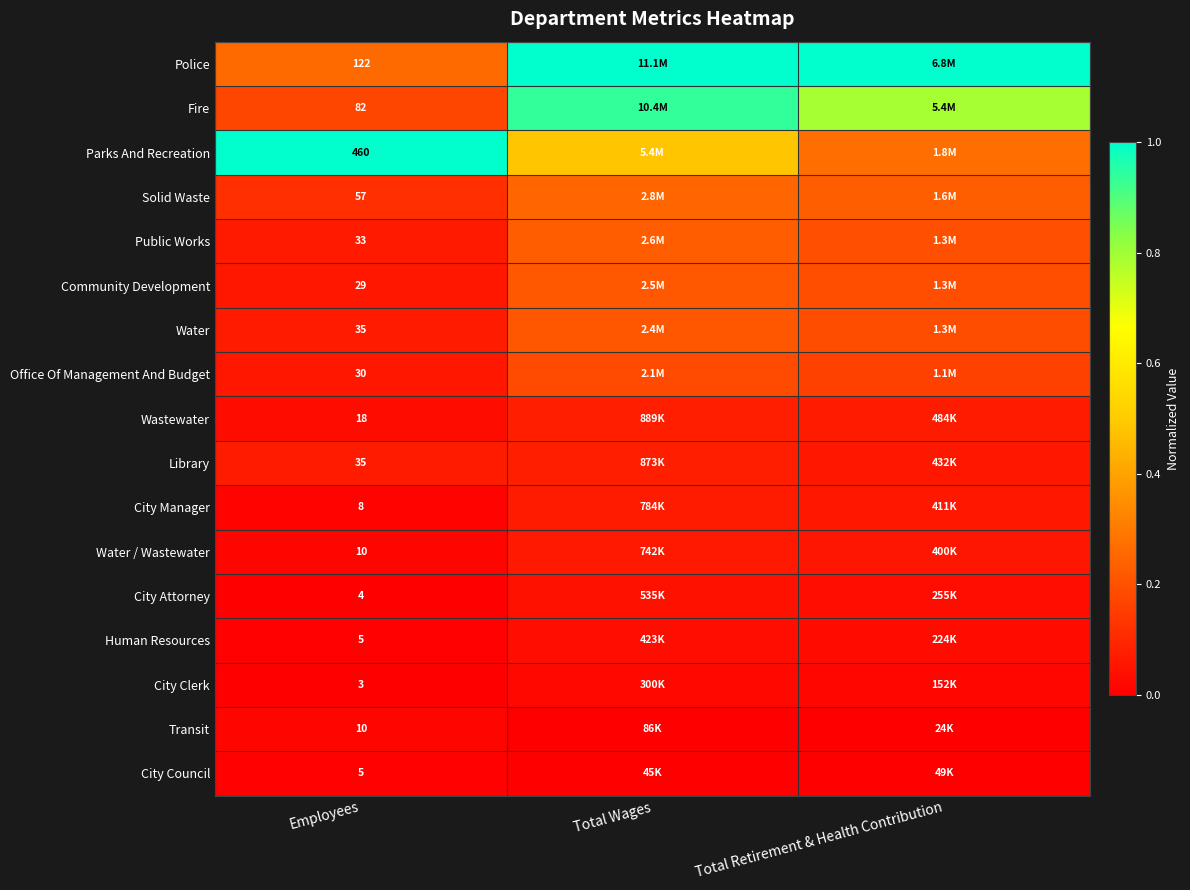

True or false: Fire has a value of 0.5 at Total Retirement & Health Contribution.

False